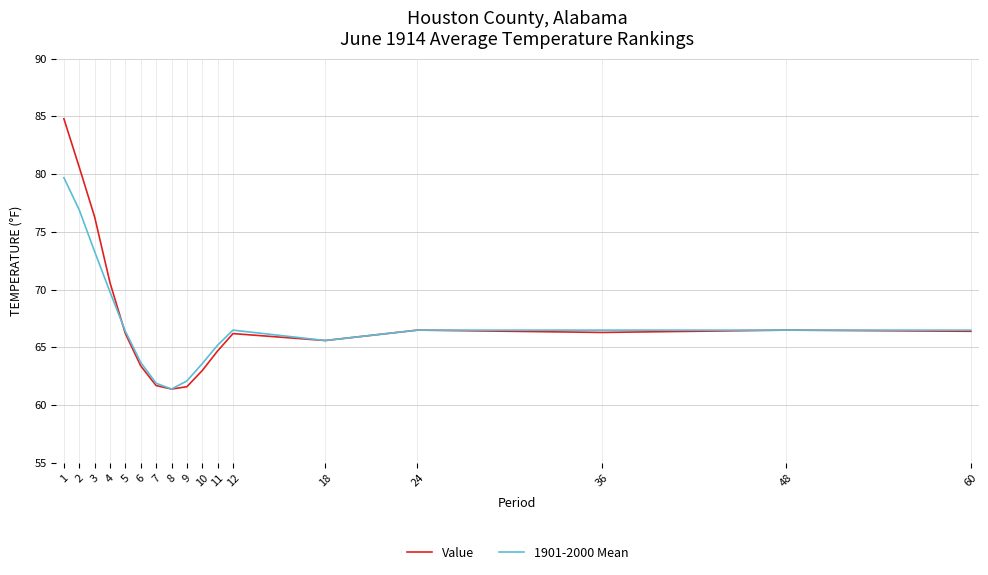

Rank the series by their maximum value, from highest to lowest.

Value, 1901-2000 Mean